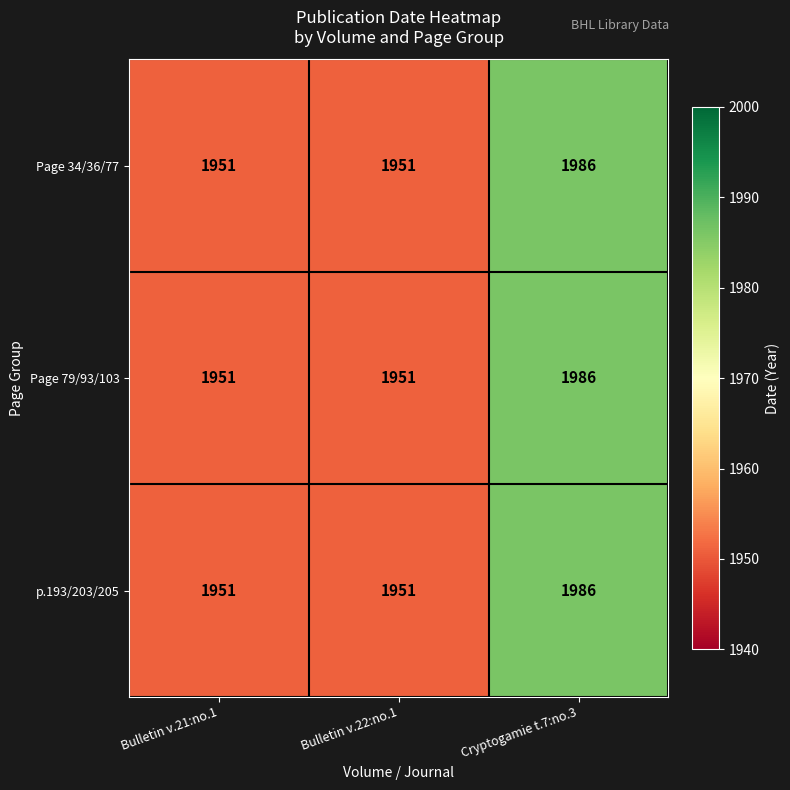

Reading right to left, what are all the values shown in this chart?

Page 34/36/77: 1986	1951	1951
Page 79/93/103: 1986	1951	1951
p.193/203/205: 1986	1951	1951